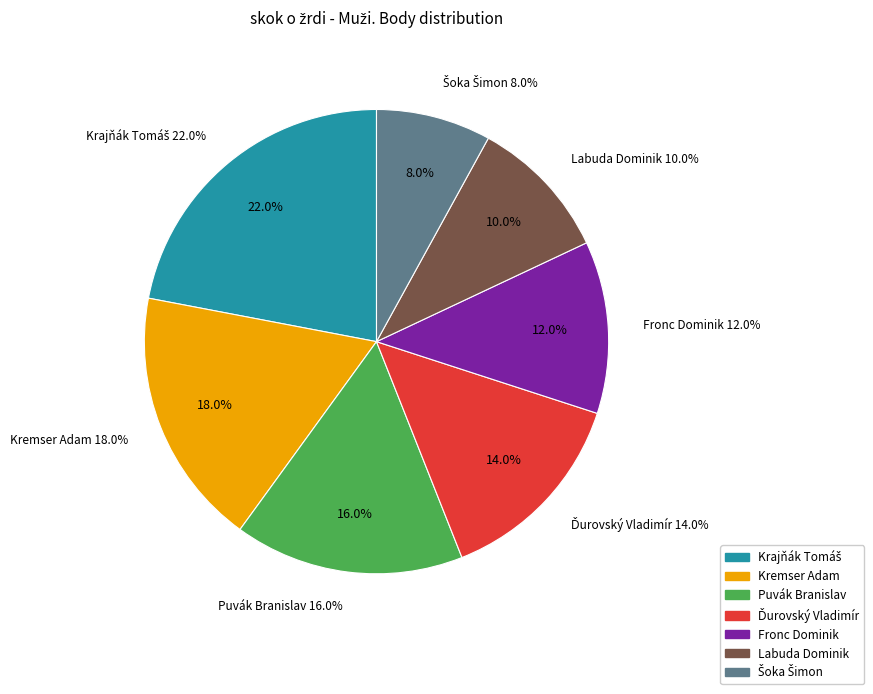

Does Krajňák Tomáš represent more than half of the total?

No